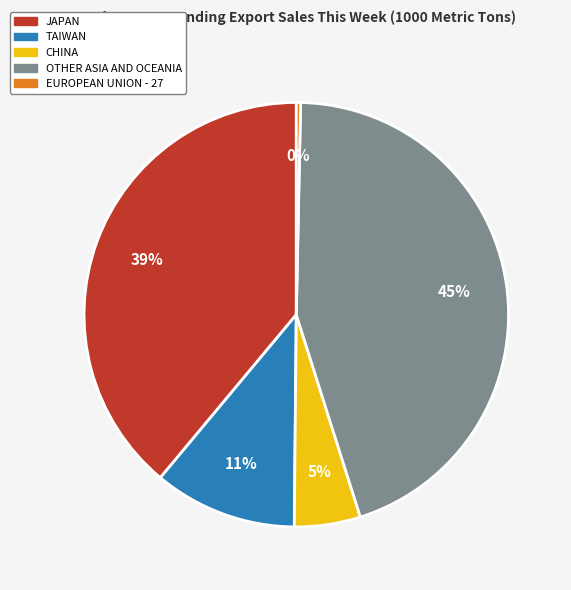

What is the smallest slice in the pie chart?

EUROPEAN UNION - 27